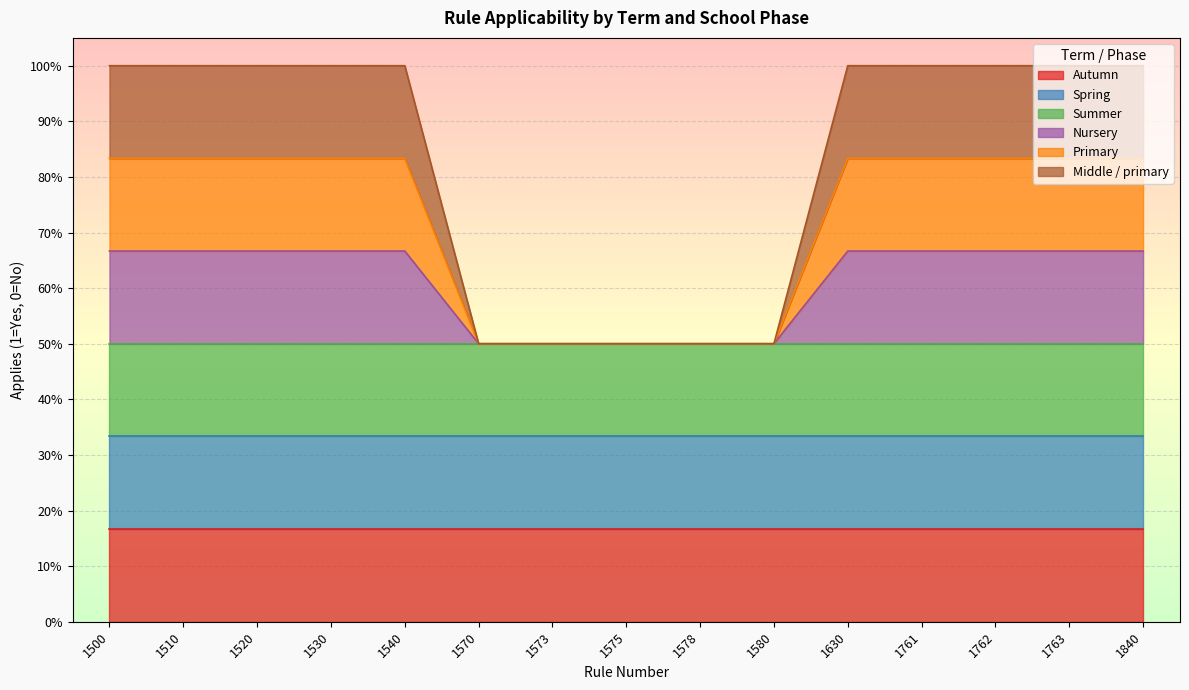

What value does the Nursery series have at 1510?

0.7